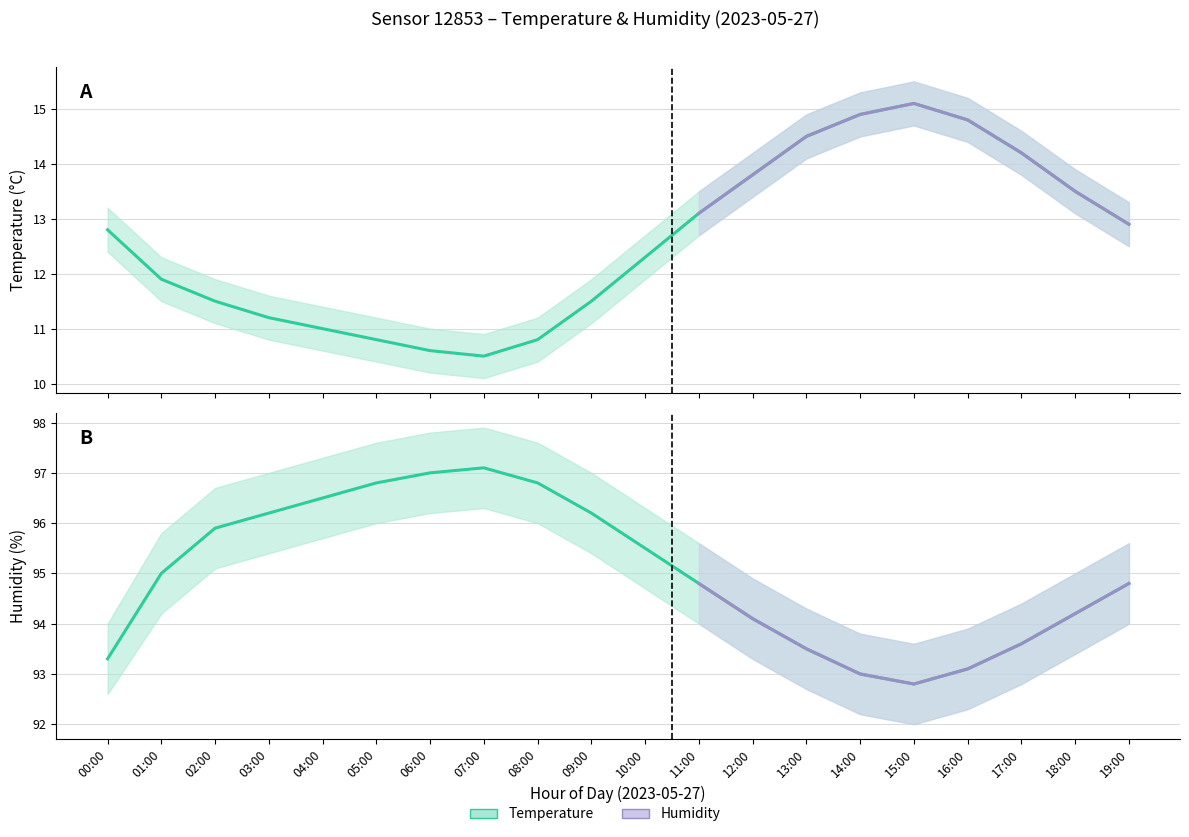

At which label does humidity reach its peak?

07:00